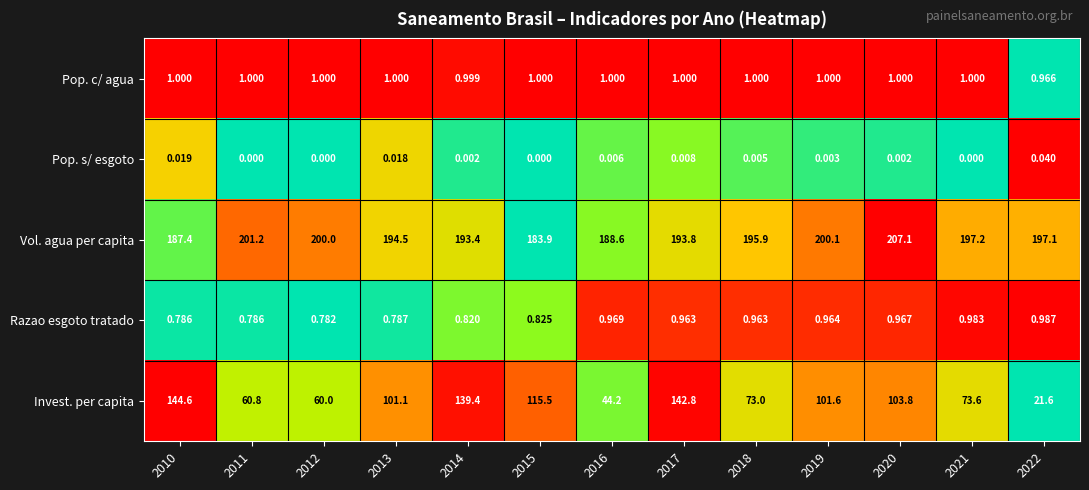

Between 2012 and 2017, which series saw the biggest shift?

Invest. per capita